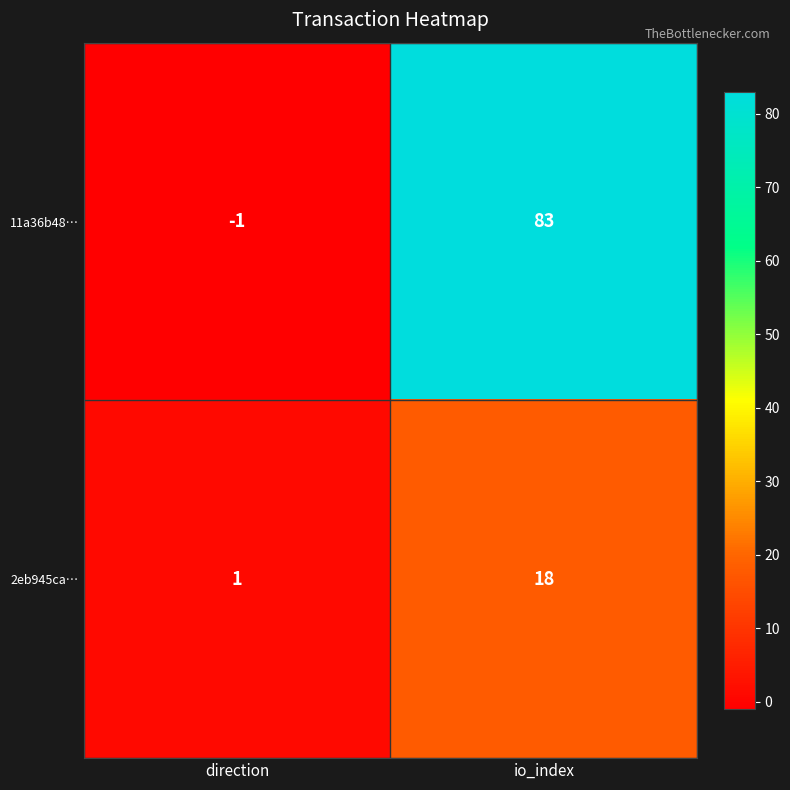

How many distinct data groups are displayed?

2